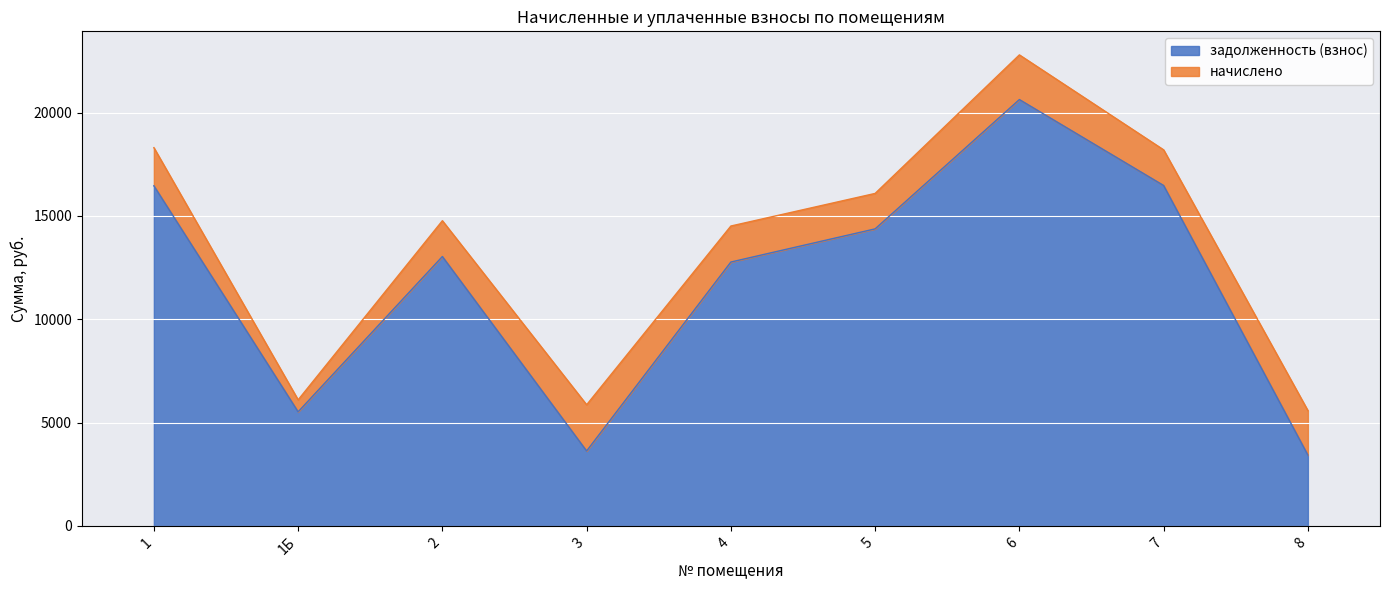

Rank the categories by value from lowest to highest.

8, 3, 1Б, 4, 2, 5, 1, 7, 6